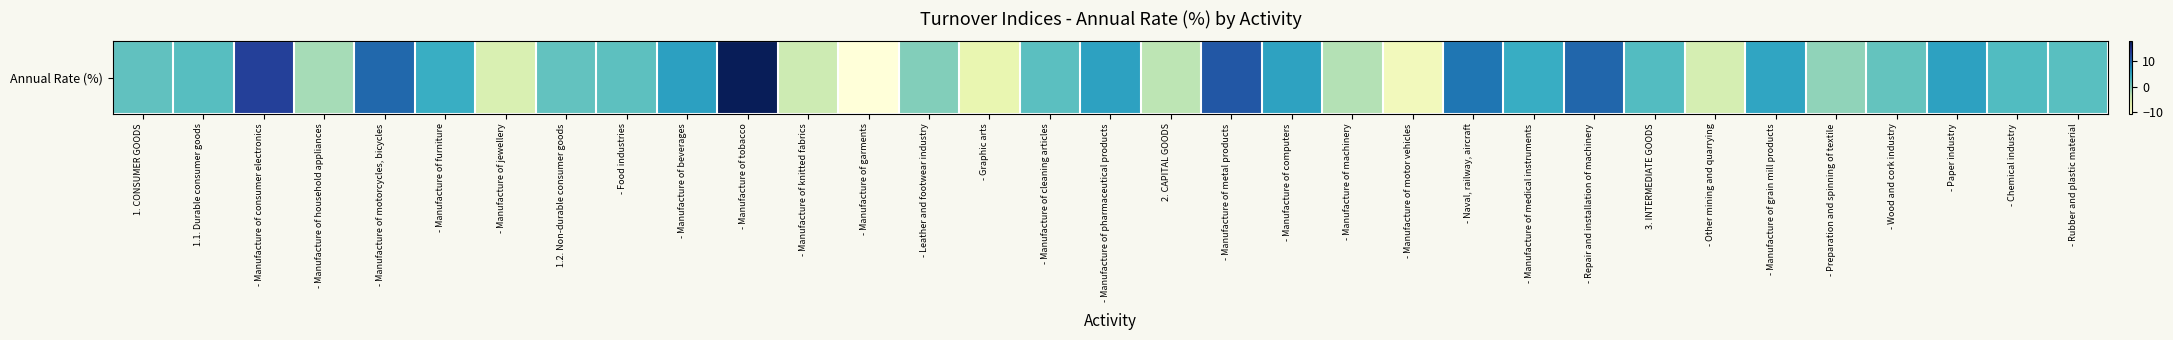

Reading right to left, list all the values displayed in this chart.

- Rubber and plastic material=2.2	- Chemical industry=2.7	- Paper industry=5.5	- Wood and cork industry=1.6	- Preparation and spinning of textile=-0.7	- Manufacture of grain mill products=5.2	- Other mining and quarrying=-4.7	3. INTERMEDIATE GOODS=2.5	- Repair and installation of machinery=10.0	- Manufacture of medical instruments=4.4	- Naval, railway, aircraft=8.9	- Manufacture of motor vehicles=-7.9	- Manufacture of machinery=-2.5	- Manufacture of computers=5.4	- Manufacture of metal products=11.2	2. CAPITAL GOODS=-2.9	- Manufacture of pharmaceutical products=5.5	- Manufacture of cleaning articles=2.1	- Graphic arts=-6.6	- Leather and footwear industry=-0.1	- Manufacture of garments=-10.5	- Manufacture of knitted fabrics=-4.1	- Manufacture of tobacco=17.7	- Manufacture of beverages=5.6	- Food industries=2.0	1.2. Non-durable consumer goods=1.7	- Manufacture of jewellery=-5.2	- Manufacture of furniture=4.3	- Manufacture of motorcycles, bicycles=9.9	- Manufacture of household appliances=-1.8	- Manufacture of consumer electronics=13.1	1.1. Durable consumer goods=2.3	1. CONSUMER GOODS=1.8